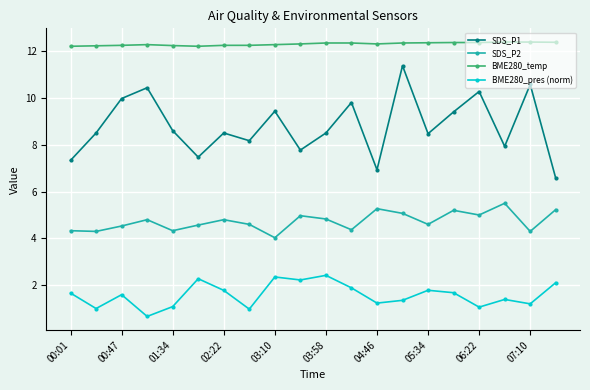

Which series has the largest total across all categories?

BME280_temp